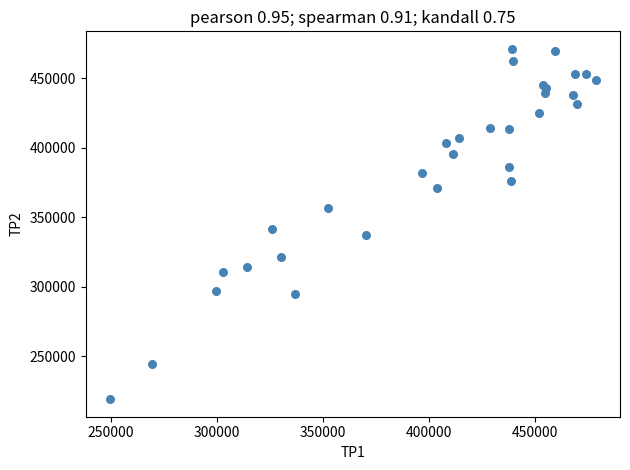

What Y value in the scatter plot is closest to 345075?

341850